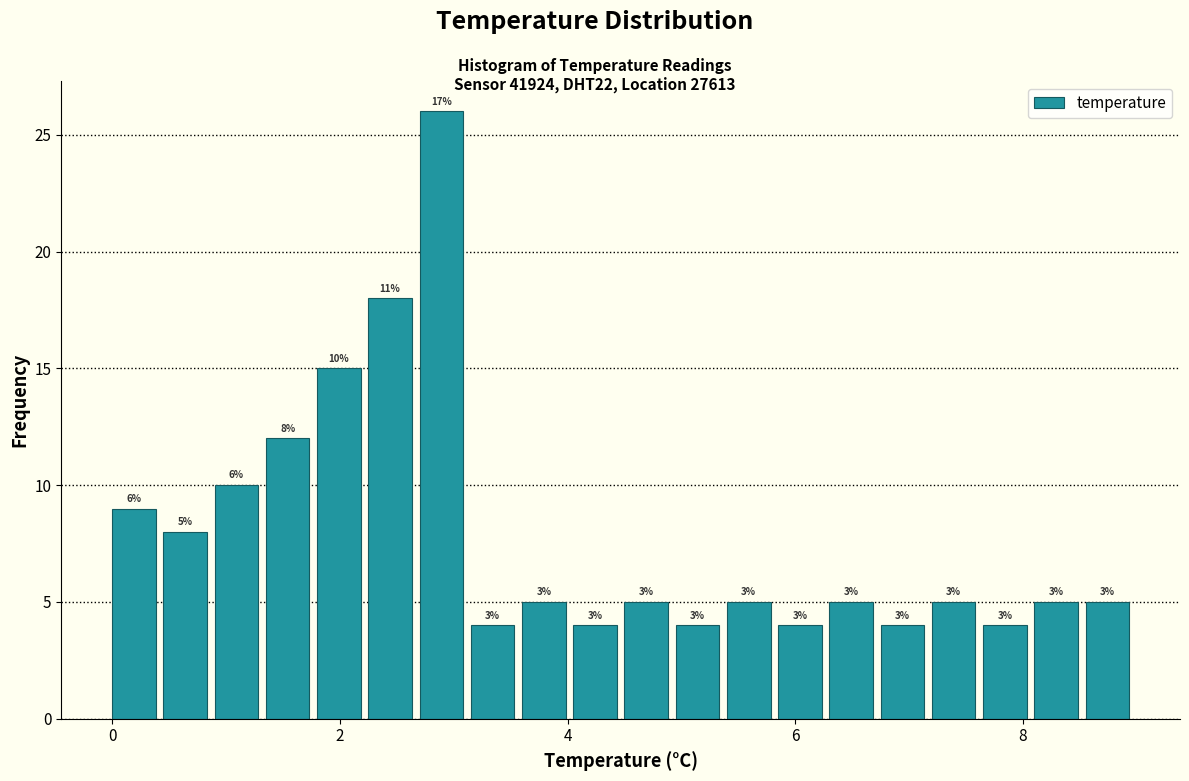

Around what value on the x-axis is the tallest bar? Give the approximate position of its centre, as read against the axis.

2.8